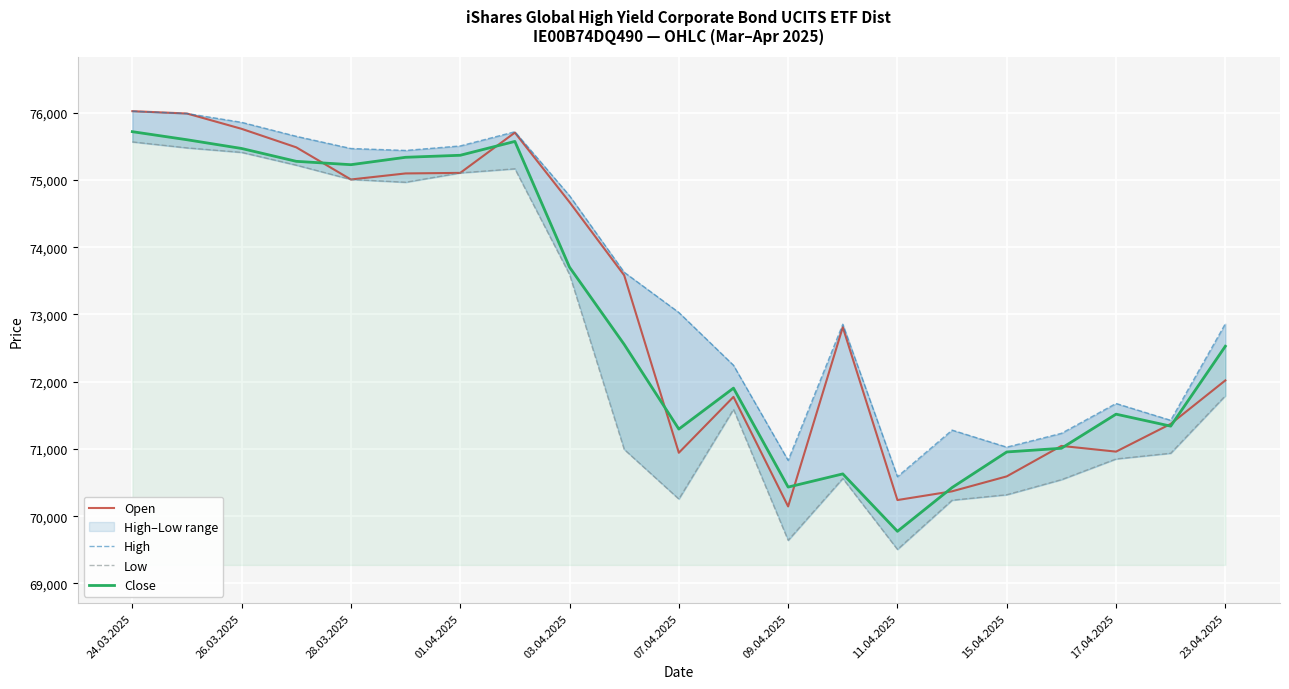

What position from the right is 11?

10